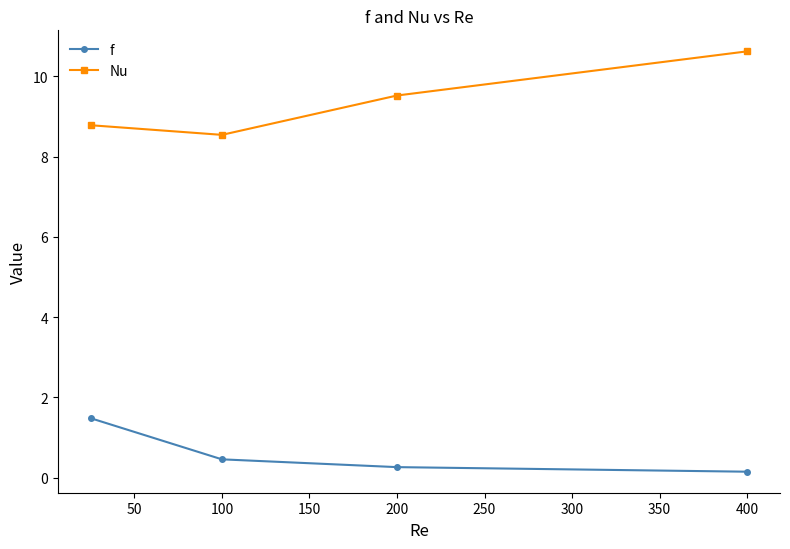

List the series in order of their peak value, highest first.

Nu, f